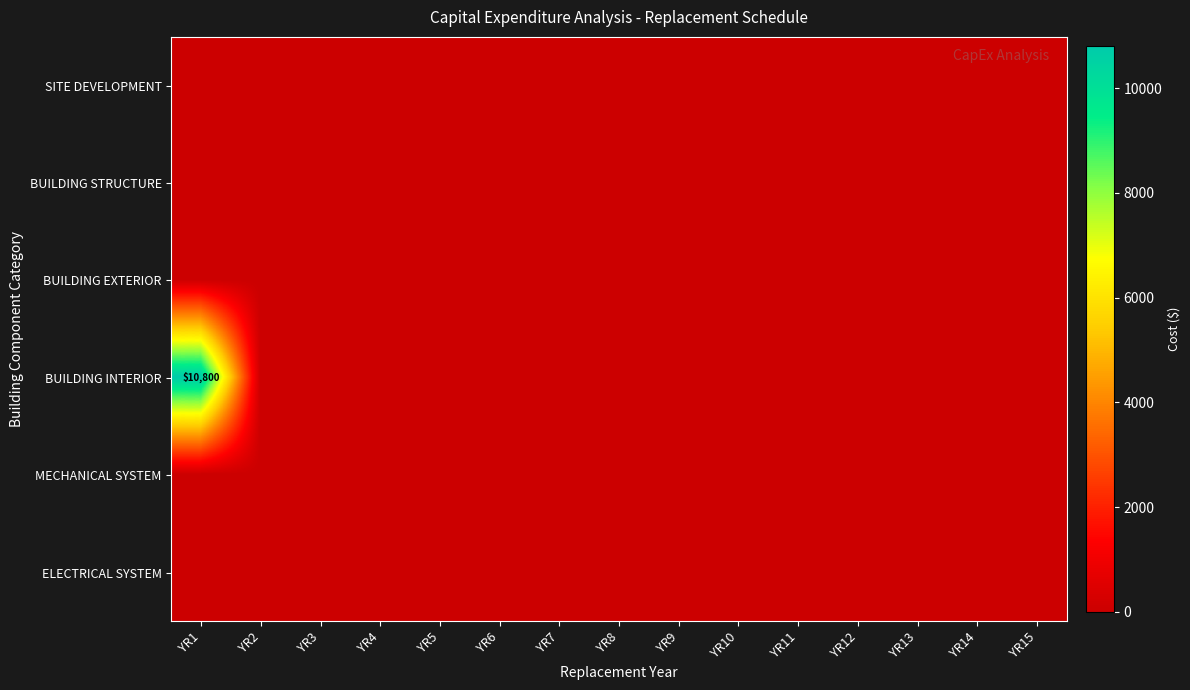

What is the average value of the BUILDING INTERIOR series?

720